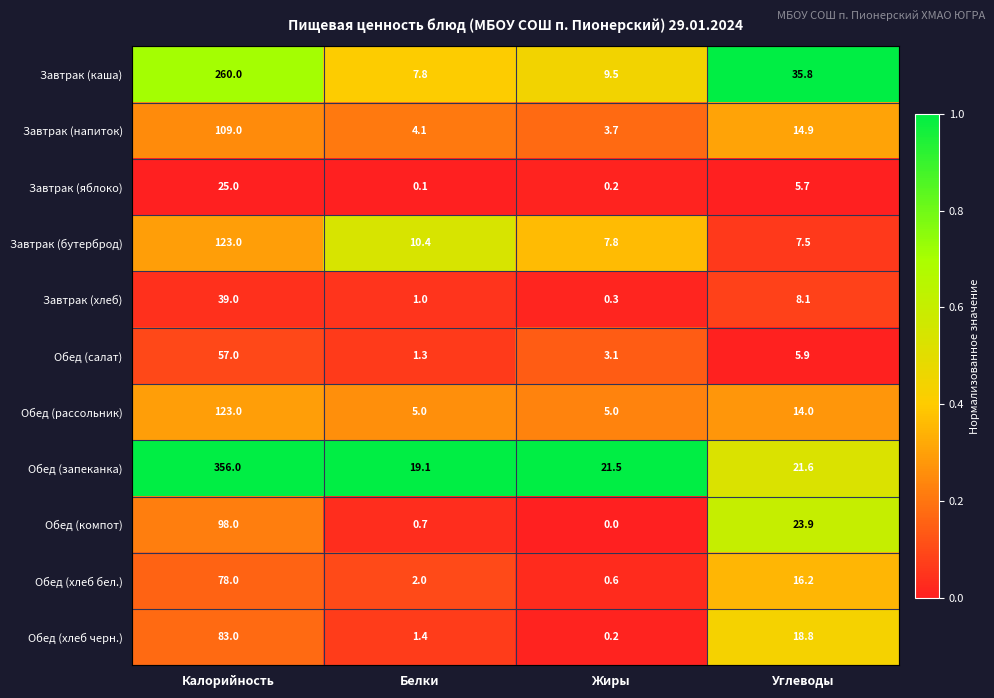

At how many categories does at least one series exceed 0?

4